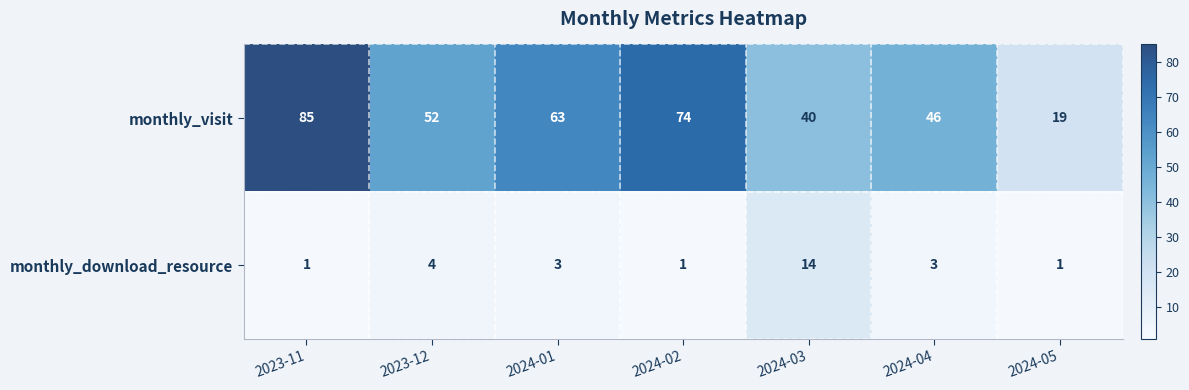

What is the difference between the second highest and minimum values in the monthly_download_resource series?

3